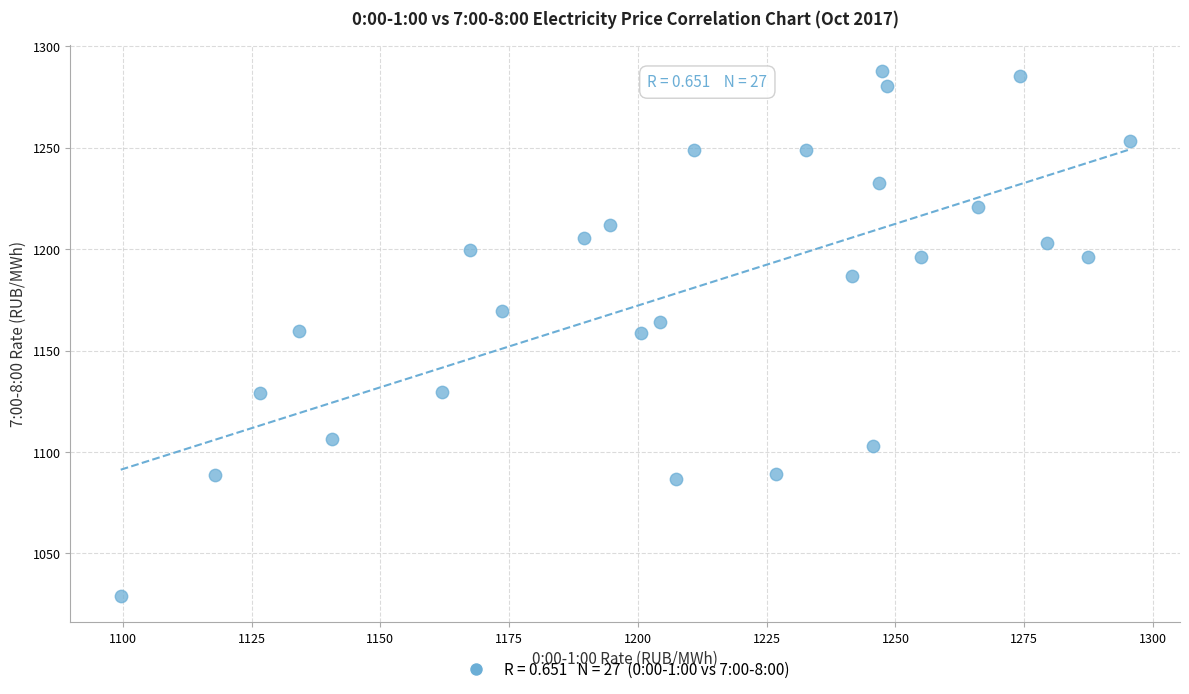

What is the range of Y values (max minus min)?

258.8